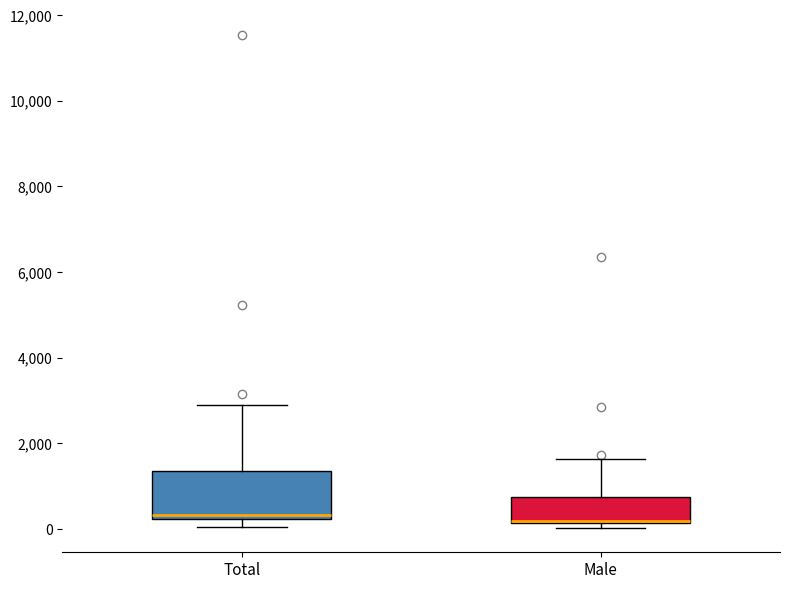

Which box is the tallest, from its lower edge to its upper edge?

Total